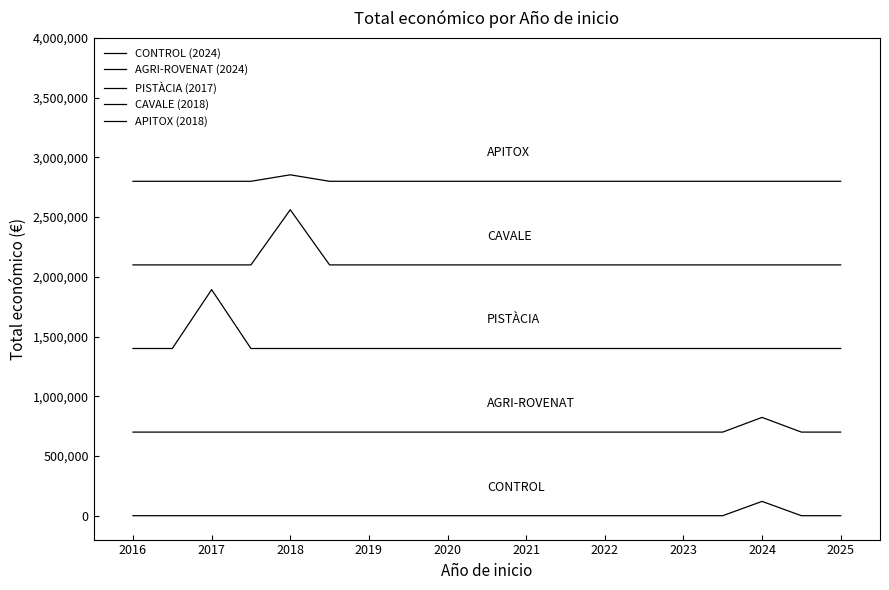

What is the sum of all AGRI-ROVENAT (2024) values?

3623075.0